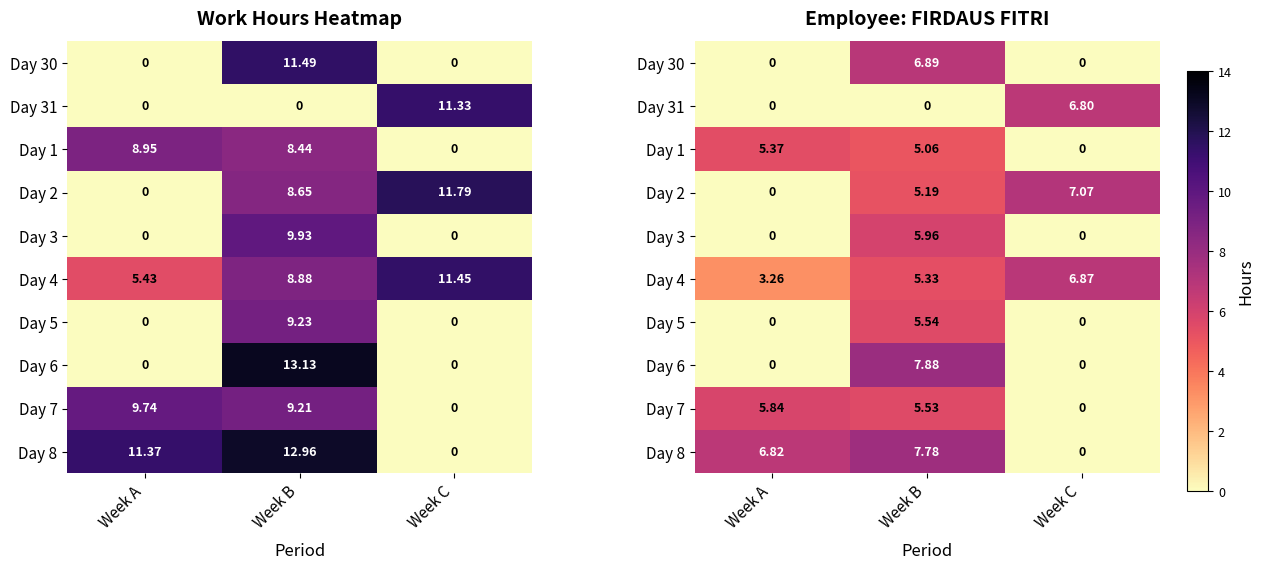

Rank the categories by Day 8 value from lowest to highest.

Week C, Week A, Week B